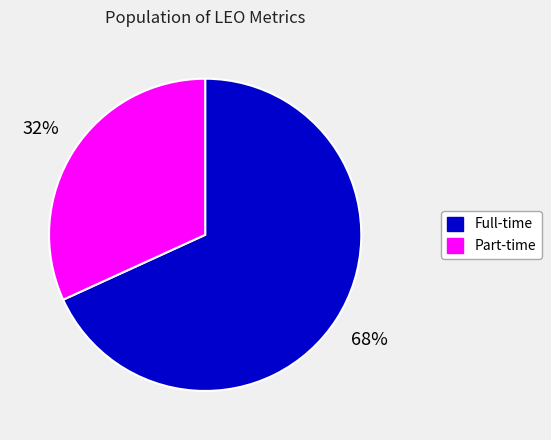

Rank the categories by value from highest to lowest.

Full-time, Part-time